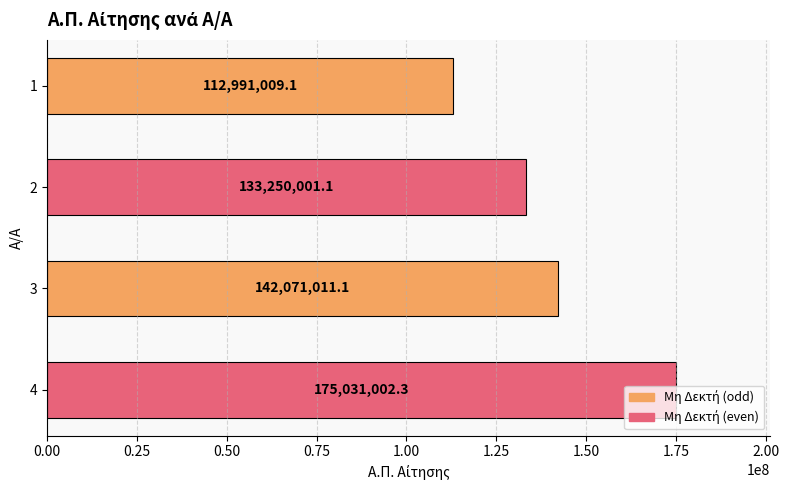

What is the ratio of the value at 2 to the value at 4?

0.8